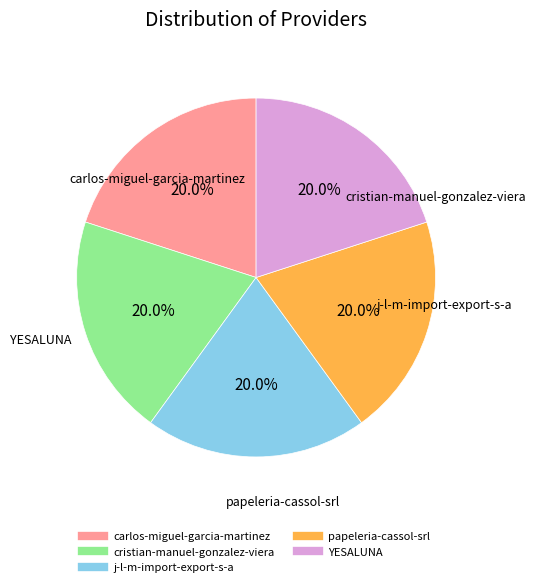

To the nearest percent, what portion does papeleria-cassol-srl represent?

20%